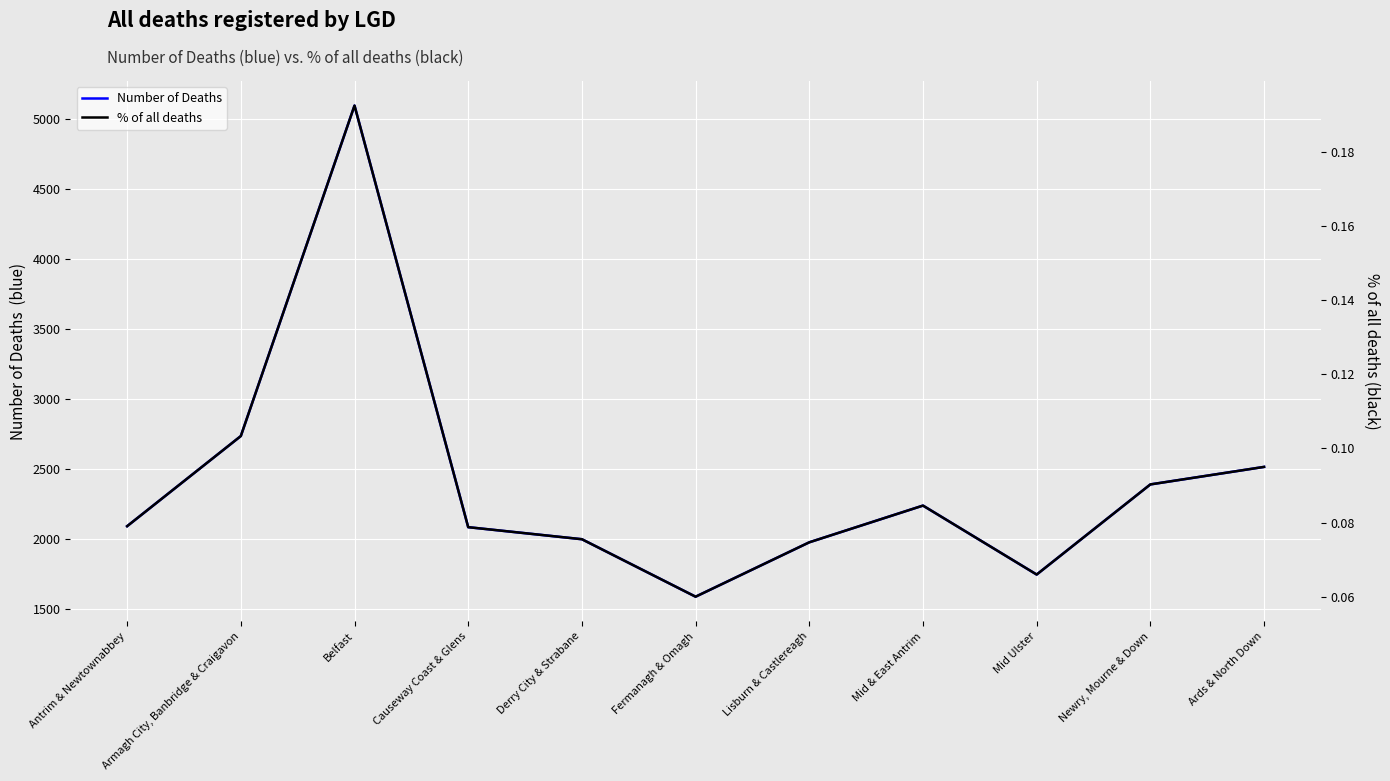

Rank the categories by % of all deaths value from lowest to highest.

Fermanagh & Omagh, Mid Ulster, Lisburn & Castlereagh, Derry City & Strabane, Causeway Coast & Glens, Antrim & Newtownabbey, Mid & East Antrim, Newry, Mourne & Down, Ards & North Down, Armagh City, Banbridge & Craigavon, Belfast